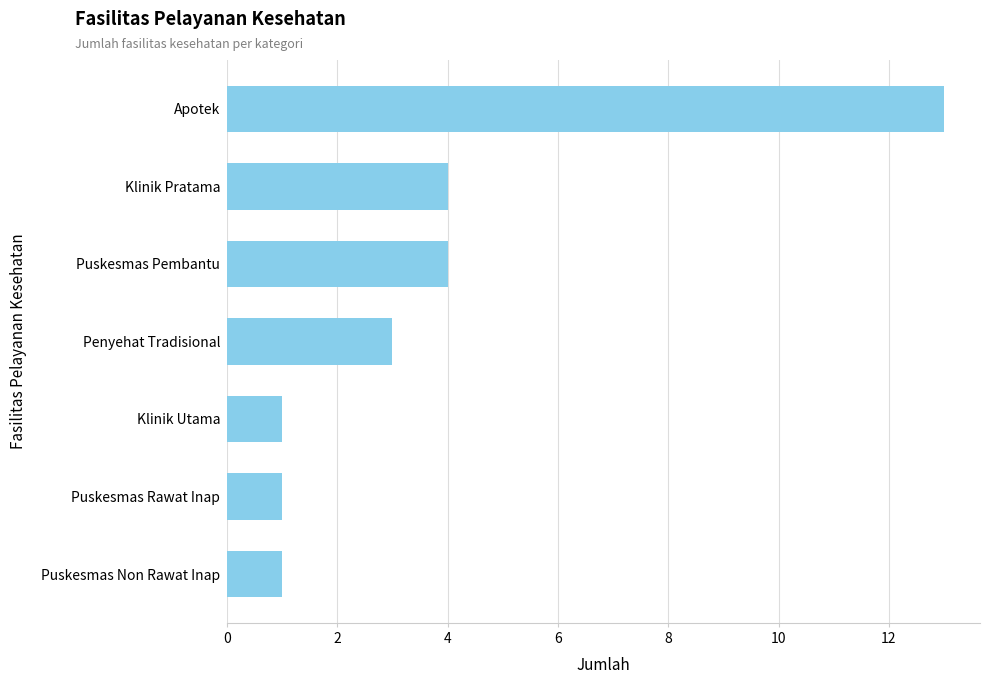

True or false: the data shows 2 at Puskesmas Rawat Inap.

False